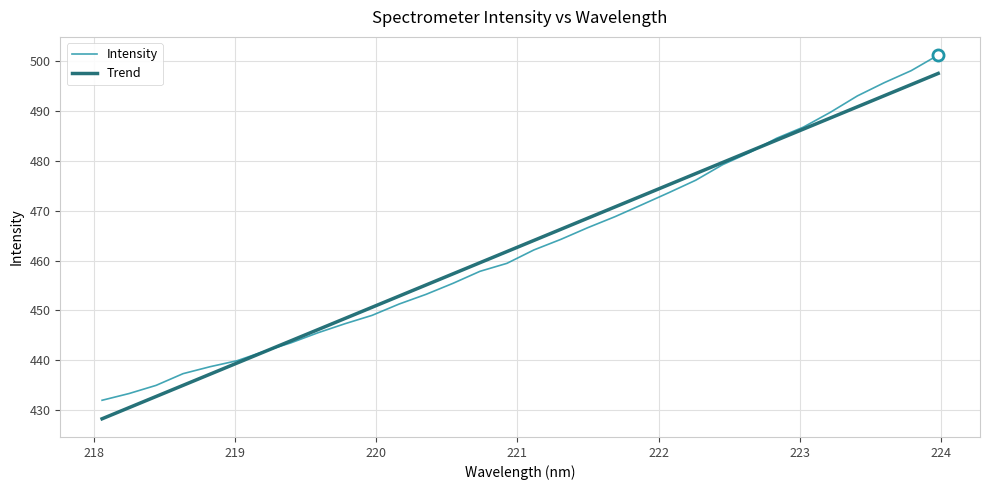

Reading right to left, what are all the values shown in this chart?

501.2	498.1	495.7	493.0	489.7	486.8	484.5	481.7	479.2	476.1	473.6	471.2	468.8	466.6	464.2	462.1	459.4	457.8	455.4	453.2	451.3	449.0	447.3	445.5	443.5	441.8	439.9	438.7	437.3	435.0	433.3	432.0